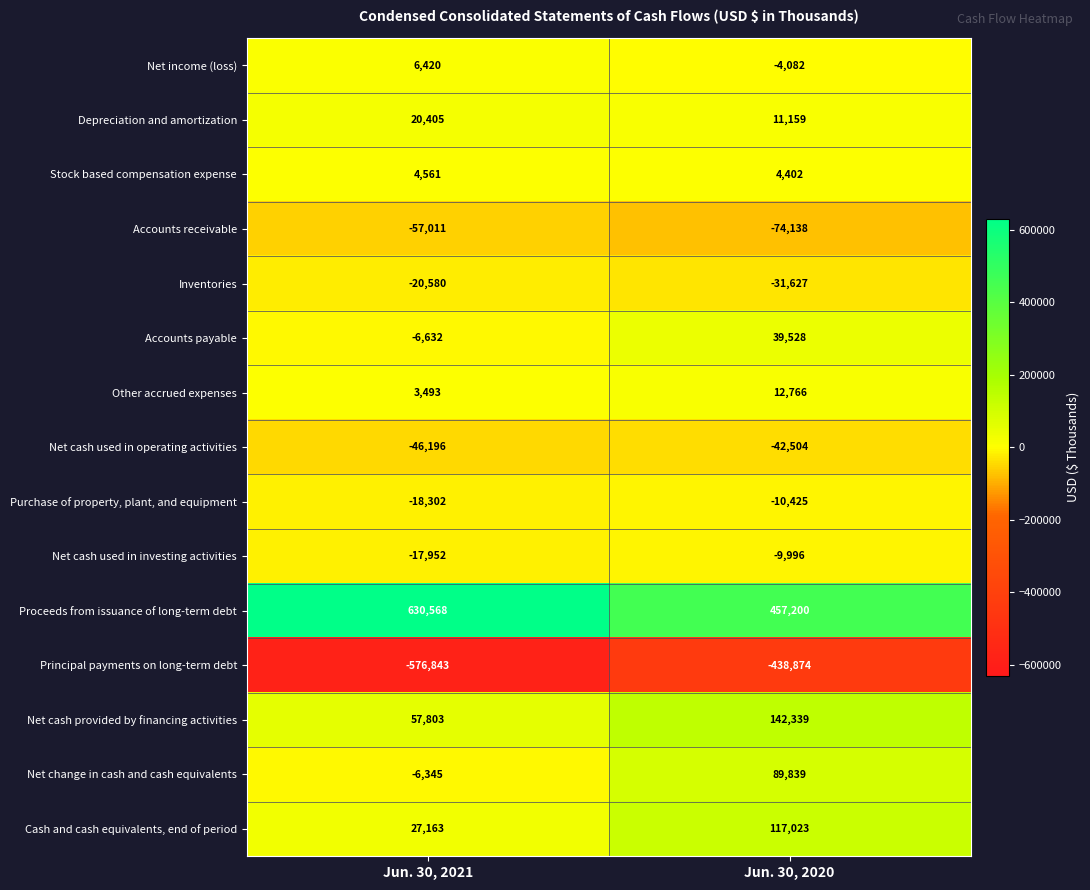

True or false: Accounts receivable has a value of -19253 at Jun. 30, 2021.

False